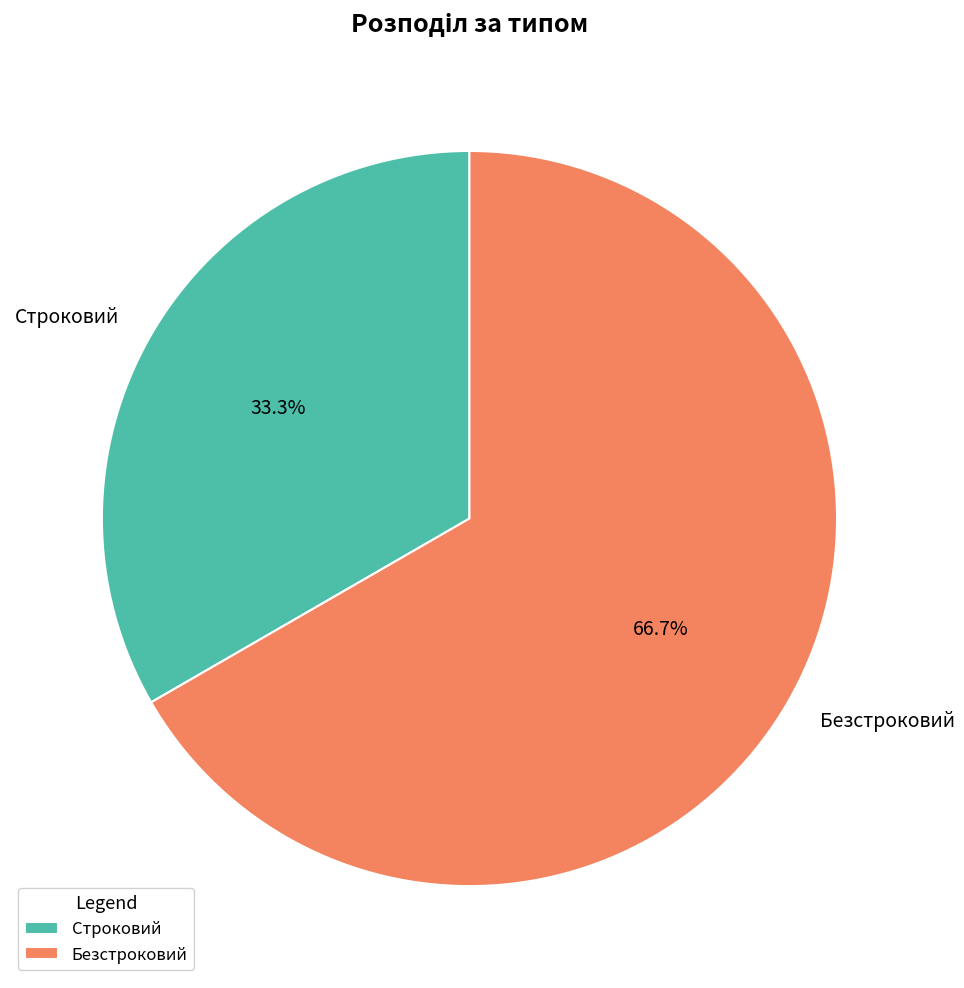

What percentage is the Строковий slice, to the nearest percent?

33%